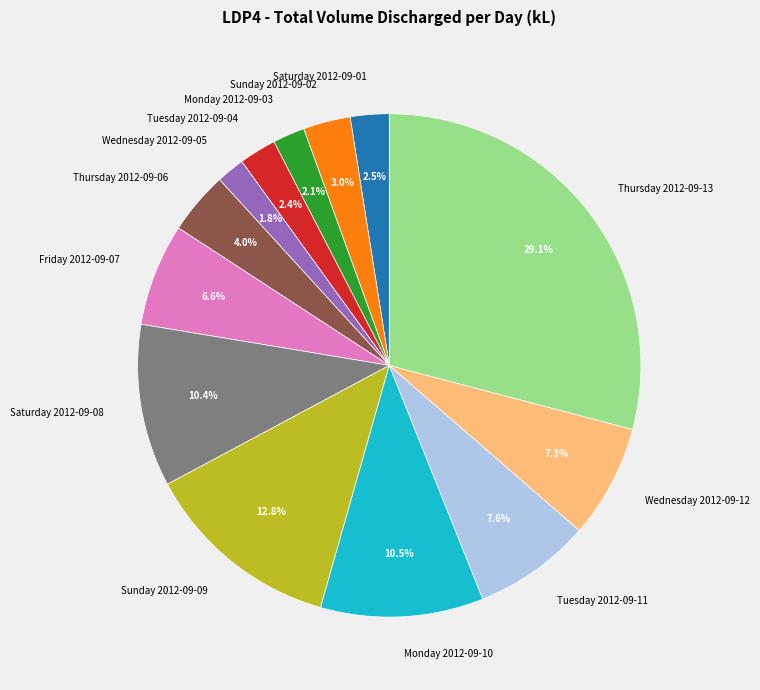

Is there a majority slice in this chart?

No